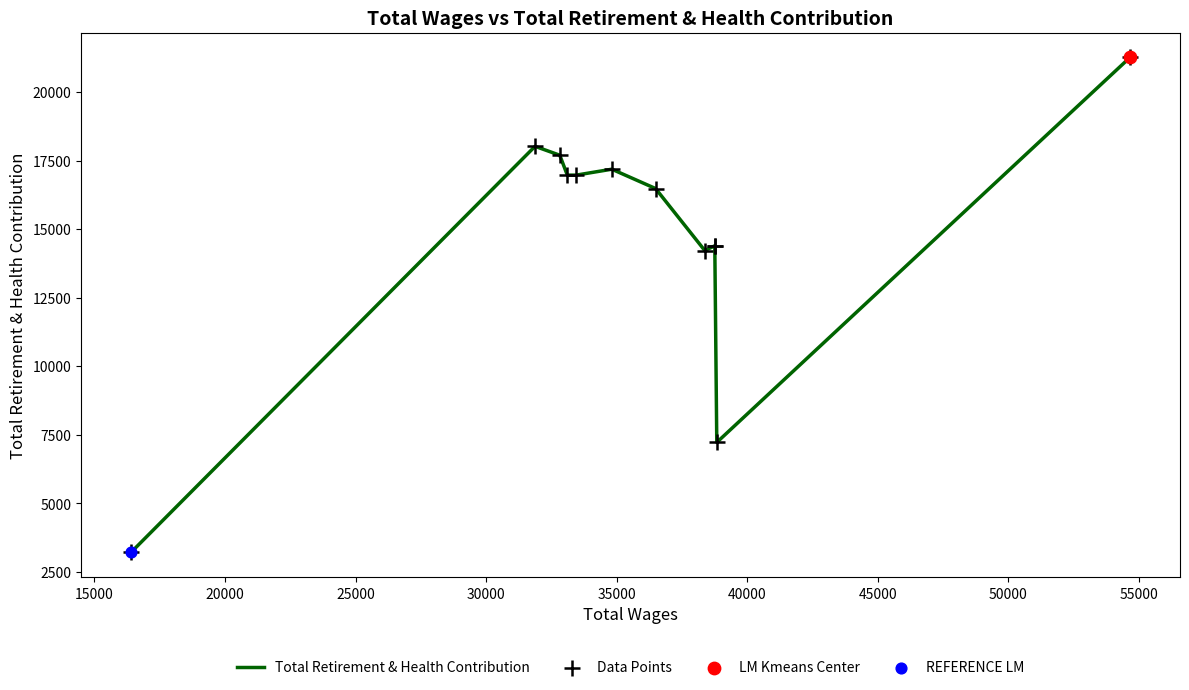

Which series has the widest spread of Y values?

Total Retirement & Health Contribution